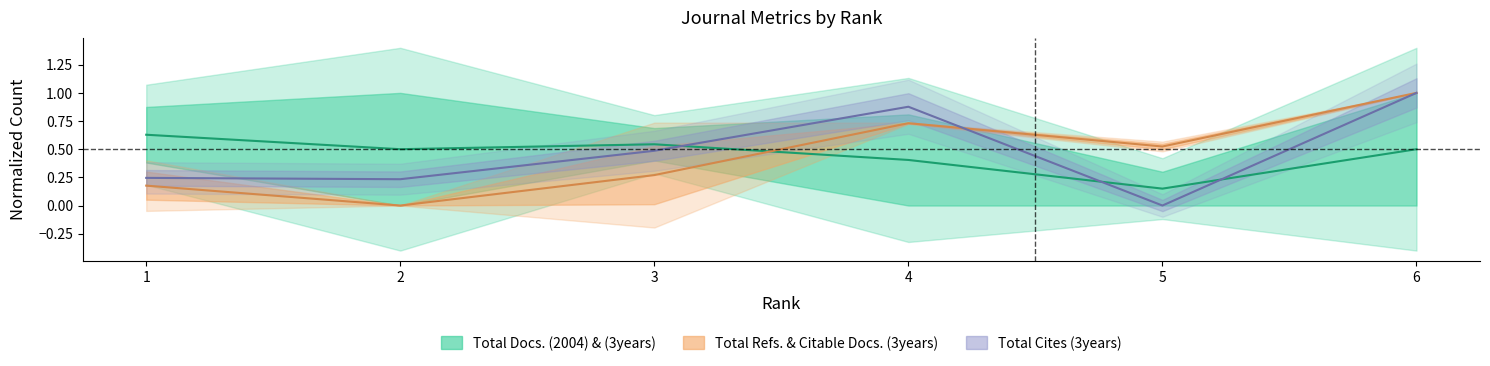

How many values in the Total Refs. & Citable Docs. (3years) series exceed 0?

5